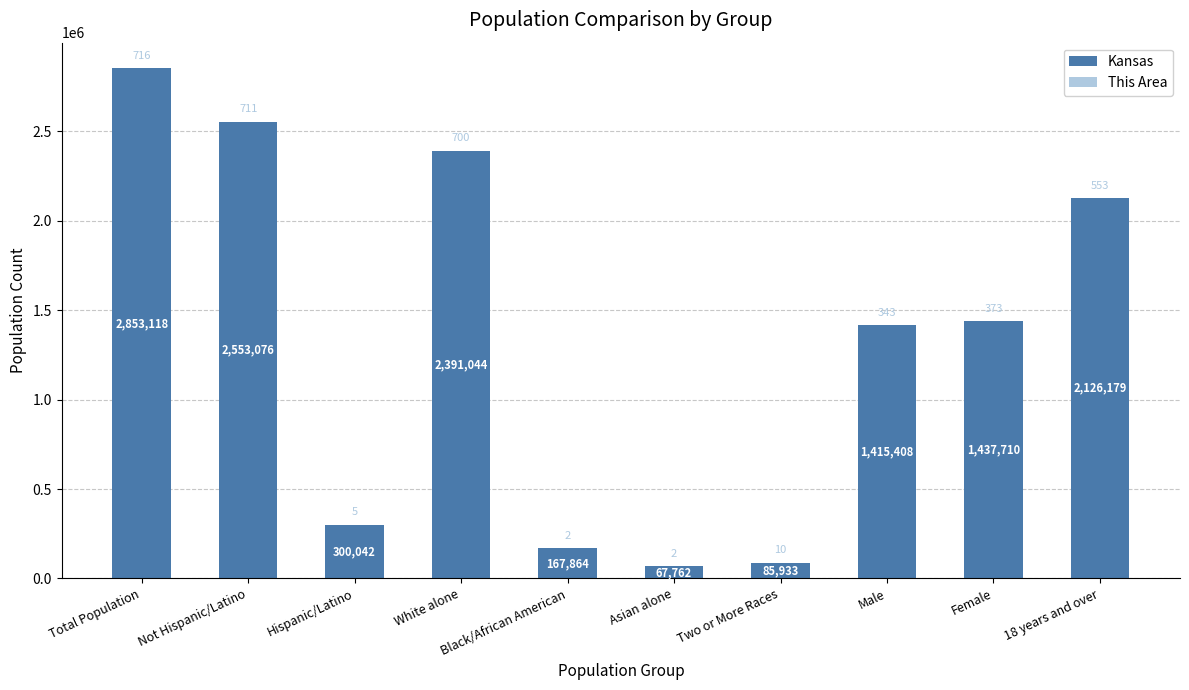

Where is Kansas nearest to the value 1460440?

Female